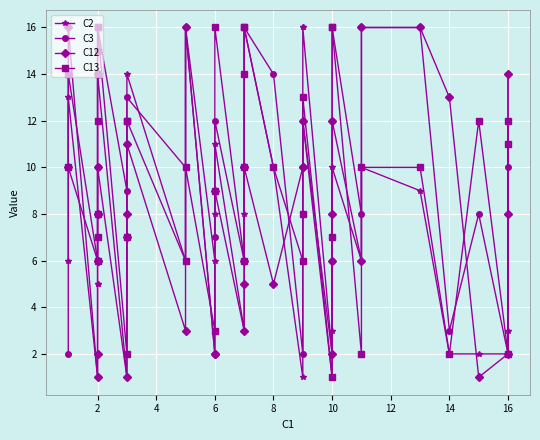

Where is C13 nearest to the value 8?

2